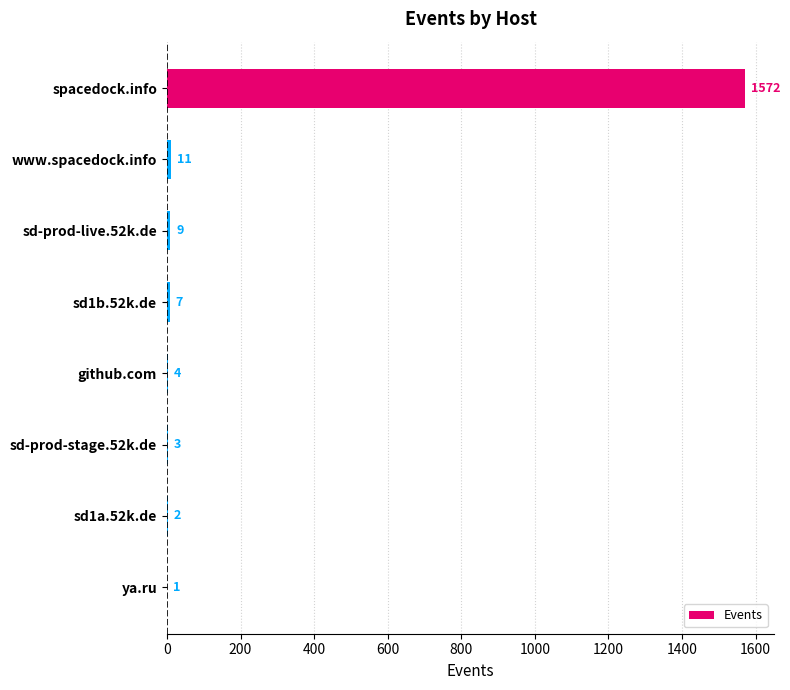

Count the number of categories in the chart.

8